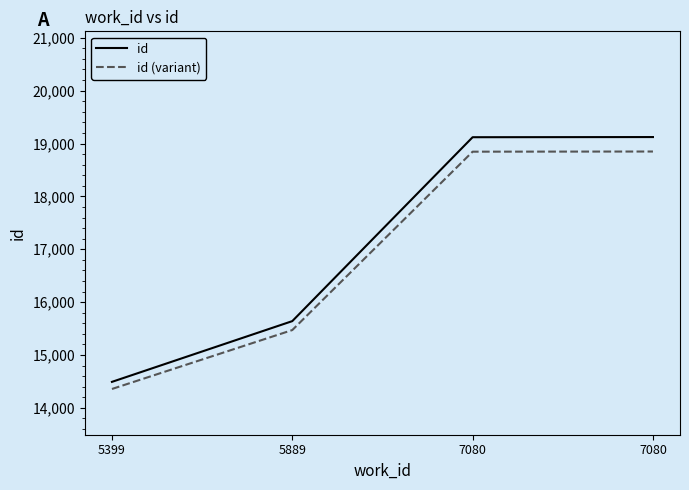

Rank the categories by id value from lowest to highest.

5399, 5889, 7080, 7080